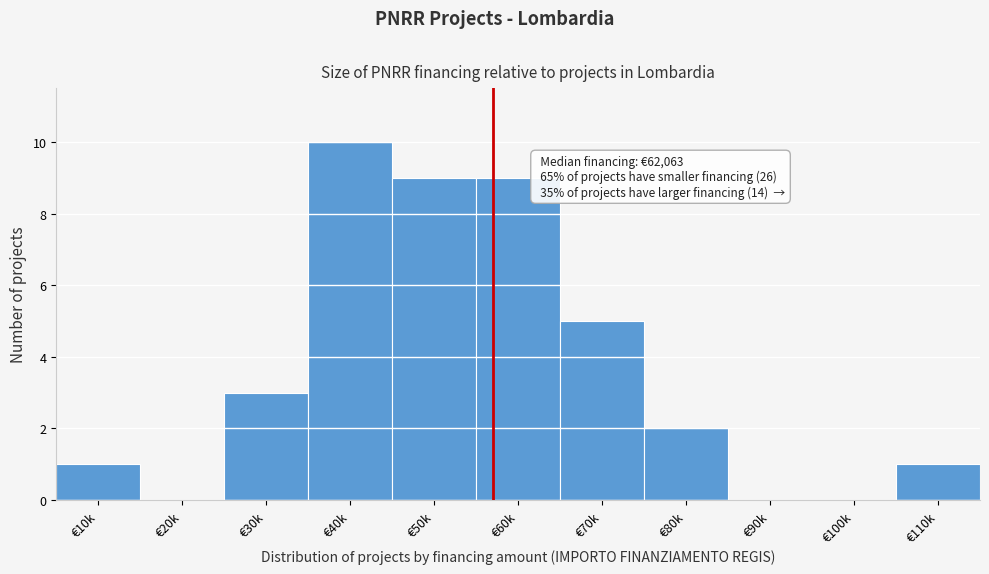

Reading left to right, transcribe all the data shown in this chart.

€10k=1	€20k=0	€30k=3	€40k=10	€50k=9	€60k=9	€70k=5	€80k=2	€90k=0	€100k=0	€110k=1